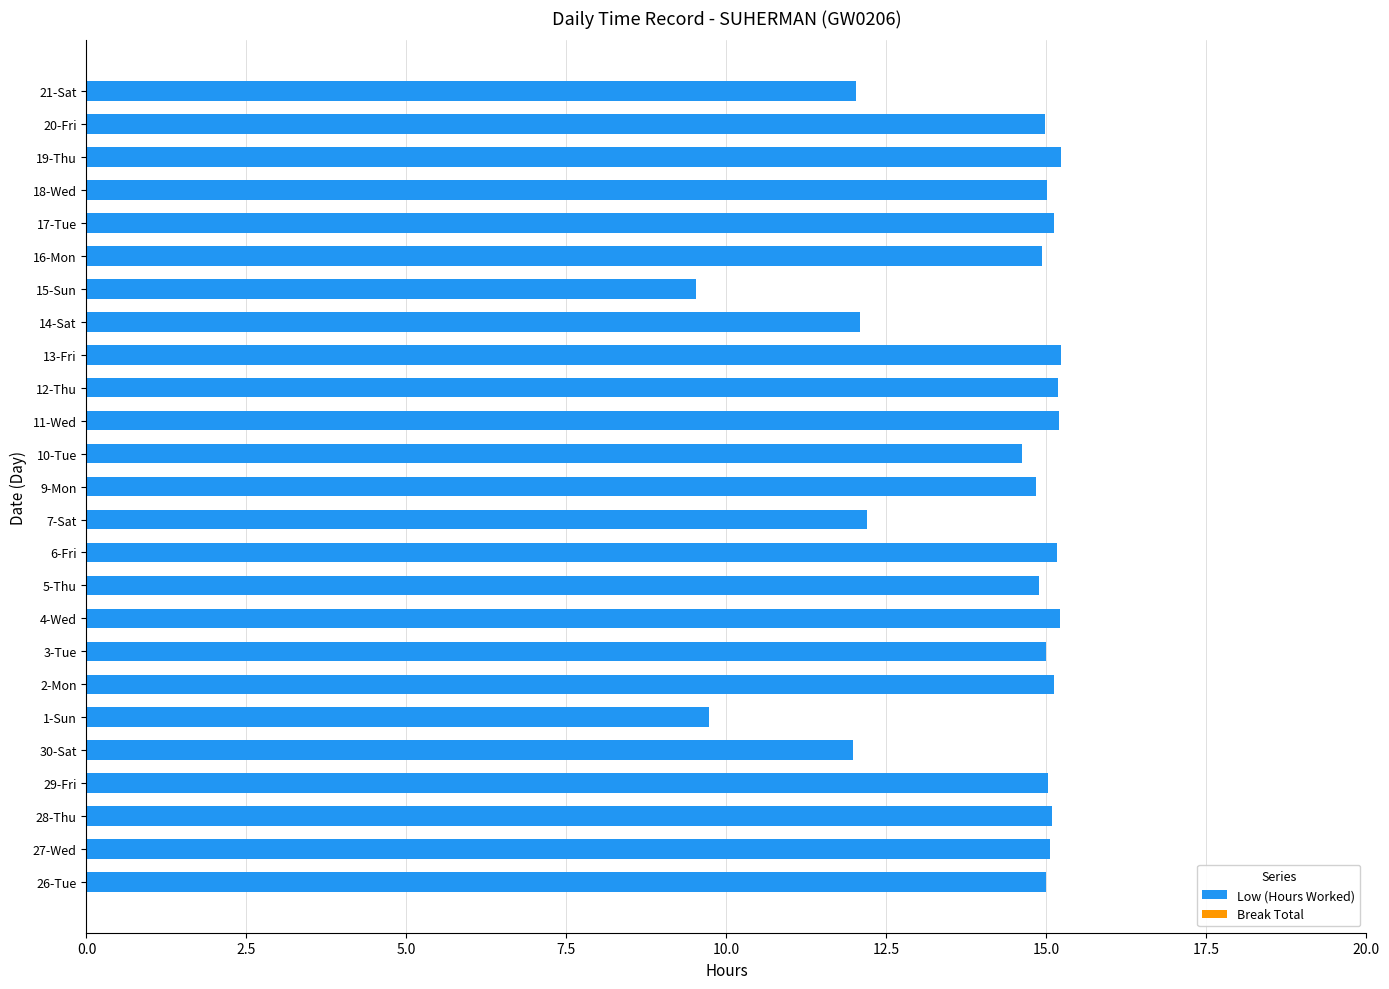

What is the average value?

14.1